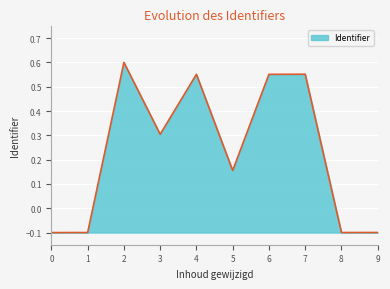

The value at 2 is 0.6. True or false?

True